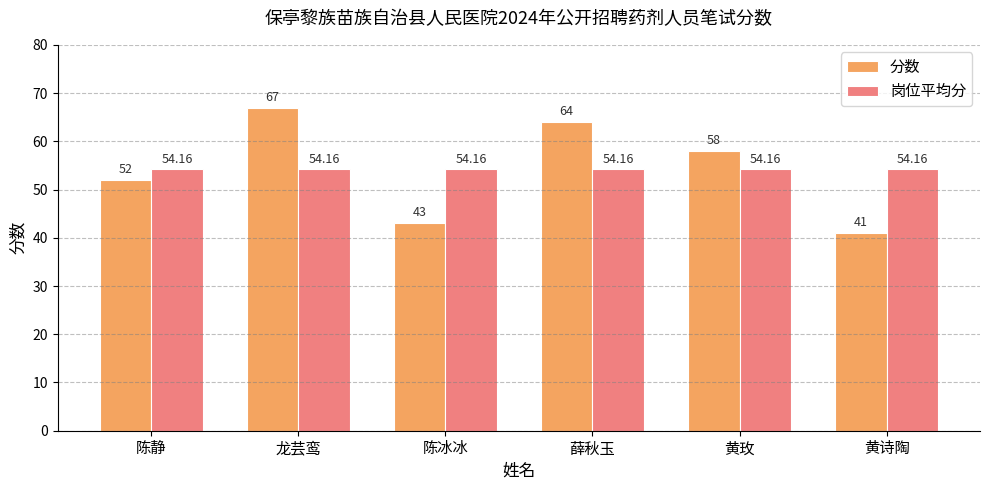

Read the 岗位平均分 value at 黄玫.

54.2